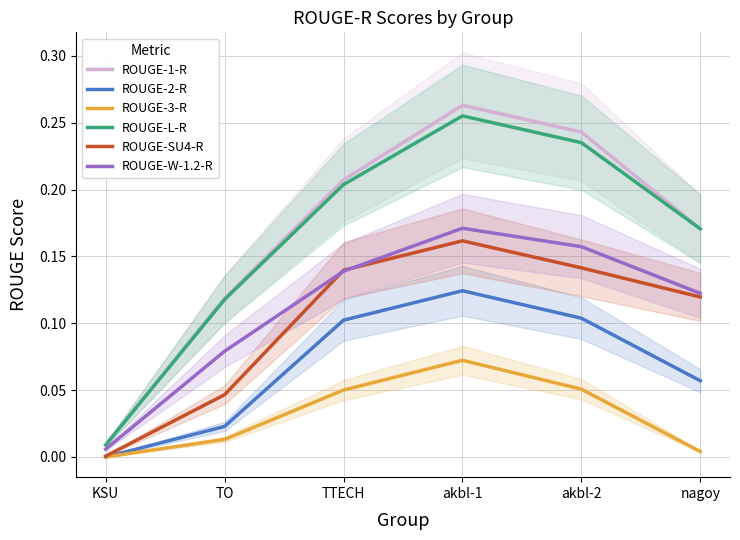

In ROUGE-3-R, how many points are higher than both neighbors (excluding endpoints)?

1